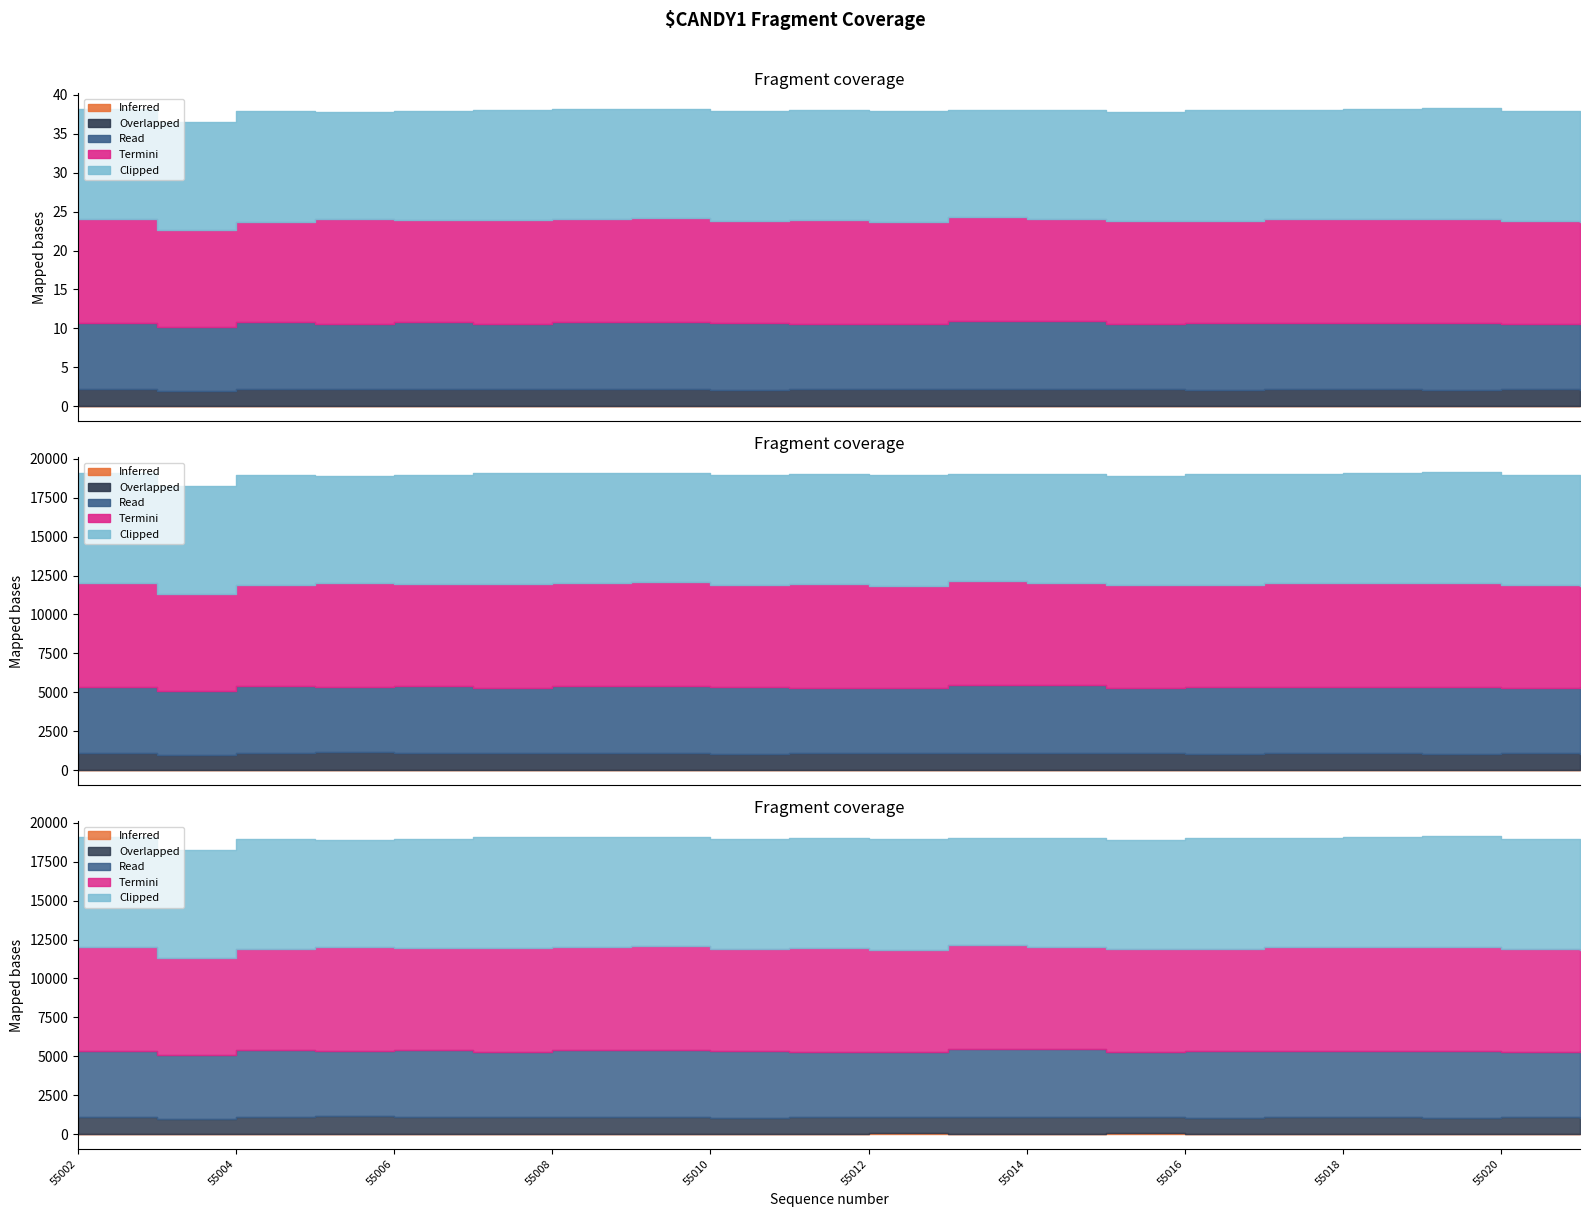

Reading left to right, what are all the values shown in this chart?

Inferred: 28	32	25	30	30	27	30	31	30	33	35	23	27	34	19	29	27	30	23	33
Overlapped: 1096	960	1072	1098	1067	1039	1071	1065	1029	1042	1040	1072	1087	1077	1028	1056	1044	1011	1056	1021
Read: 4236	4072	4278	4179	4335	4187	4284	4332	4299	4209	4201	4351	4354	4185	4265	4256	4287	4283	4220	4301
Termini: 6659	6277	6489	6691	6549	6679	6614	6636	6559	6656	6561	6706	6552	6600	6612	6658	6694	6677	6574	6497
Clipped: 7061	6902	7103	6922	6987	7133	7121	7008	7030	7084	7135	6864	7025	7016	7130	7061	7066	7147	7083	7064